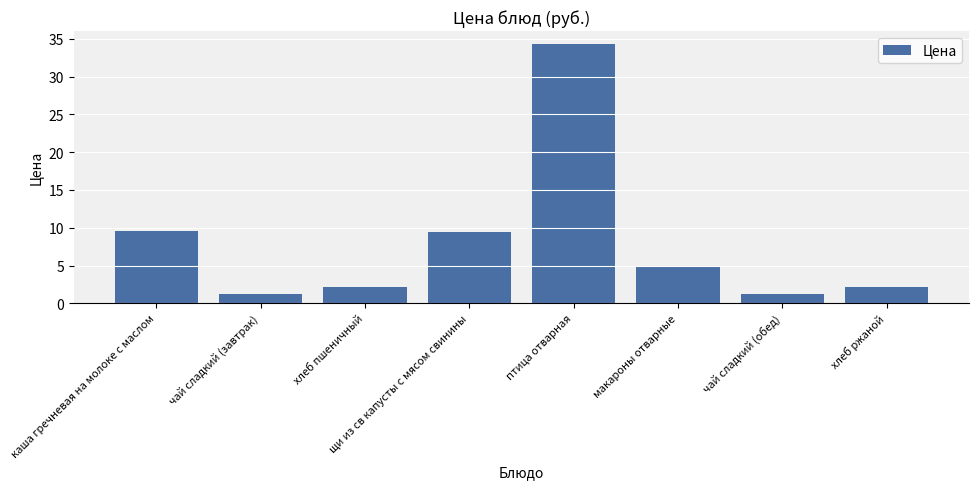

Are the bars horizontal?

No